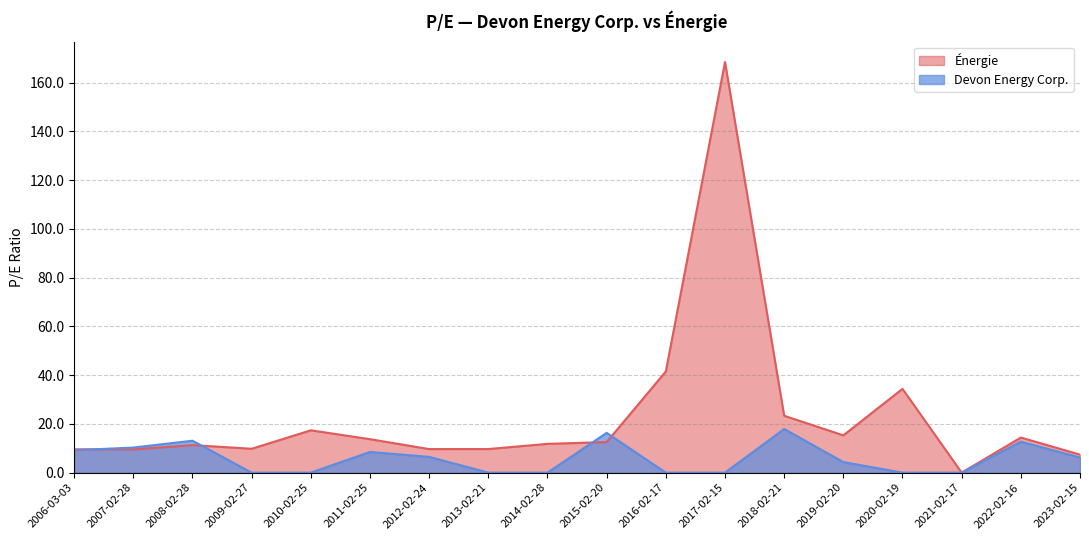

True or false: Énergie and Devon Energy Corp. intersect in this chart.

True